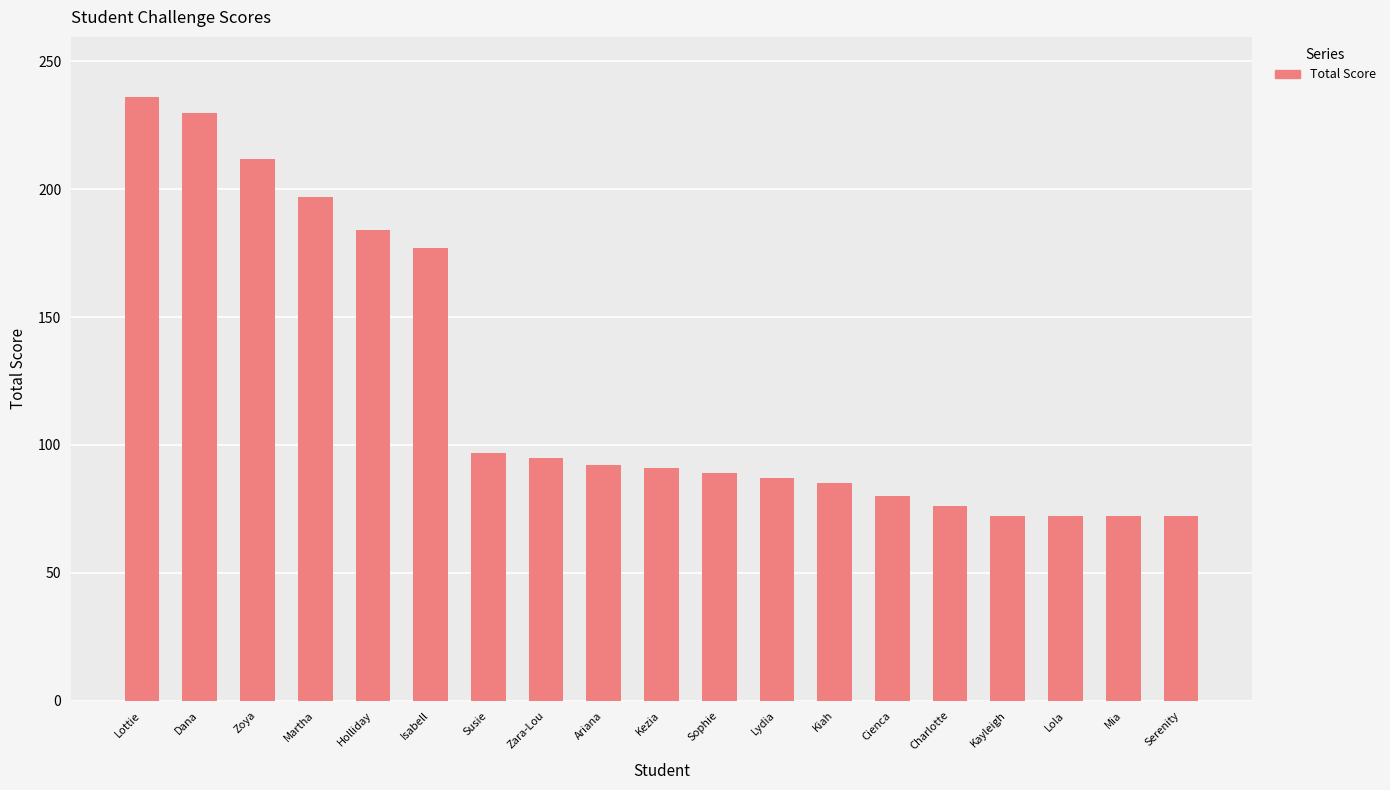

How many values are below 91?

9